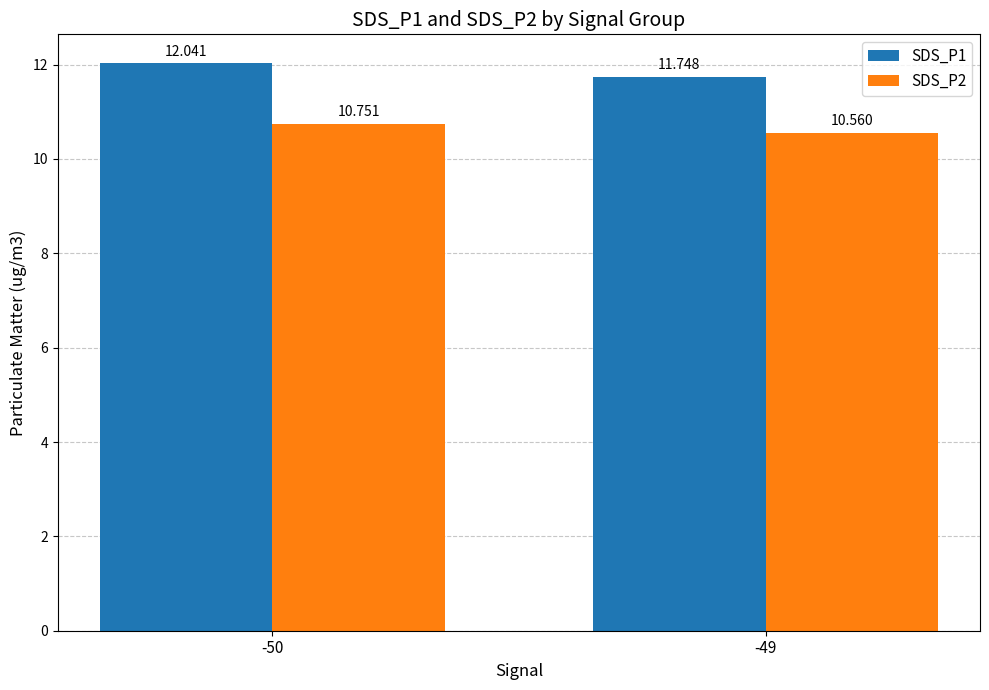

How many SDS_P2 values are between 10 and 11?

2